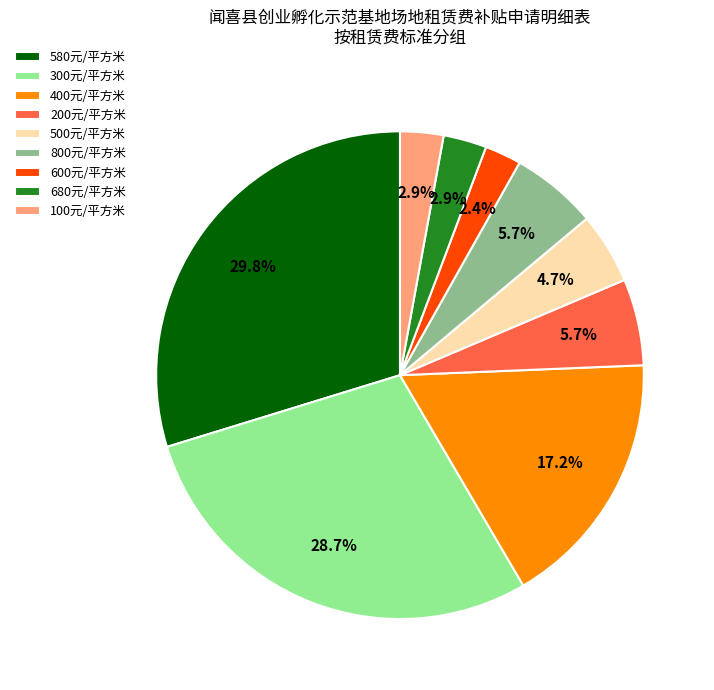

Which slice is the largest?

580元/平方米